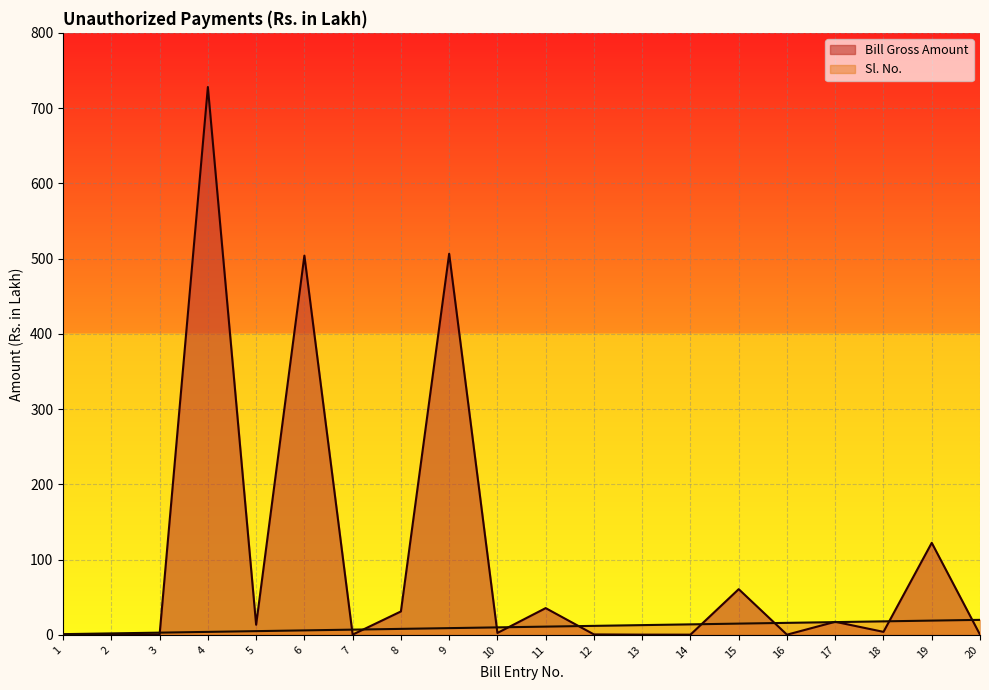

Is the value of Bill Gross Amount at 3 greater than the value of Sl. No. at 6?

No